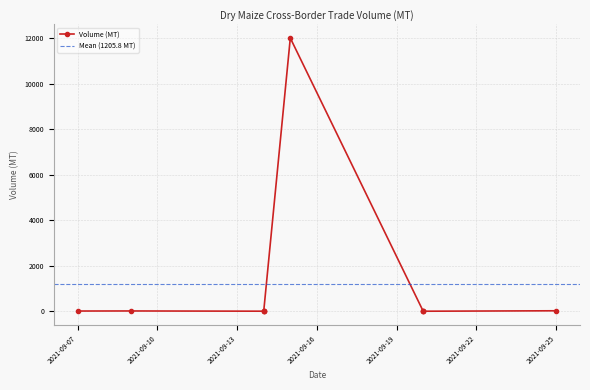

Is it true that the value at 2021-09-07 is 9.0?

True